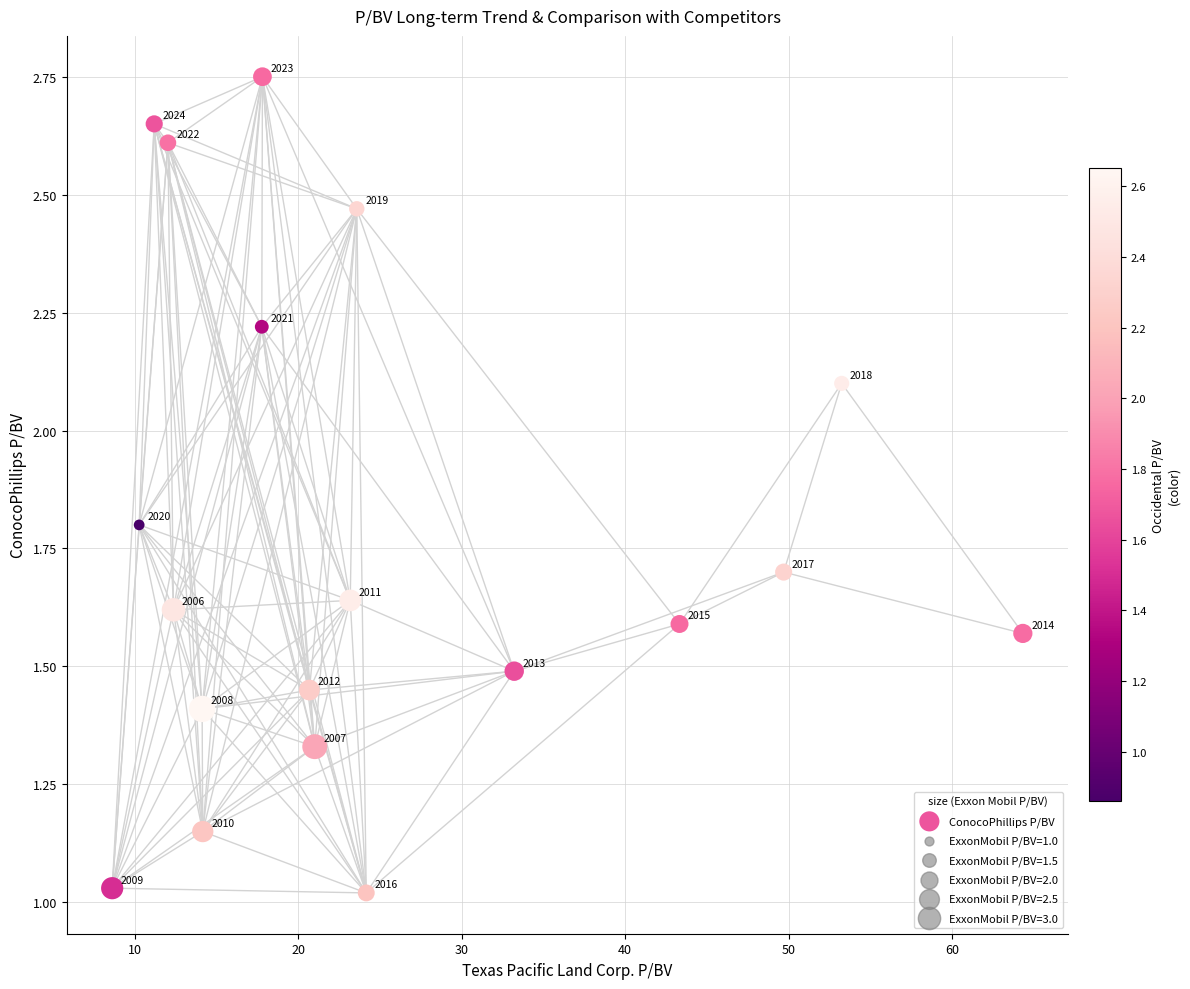

What is the range of Y values (max minus min)?

1.7